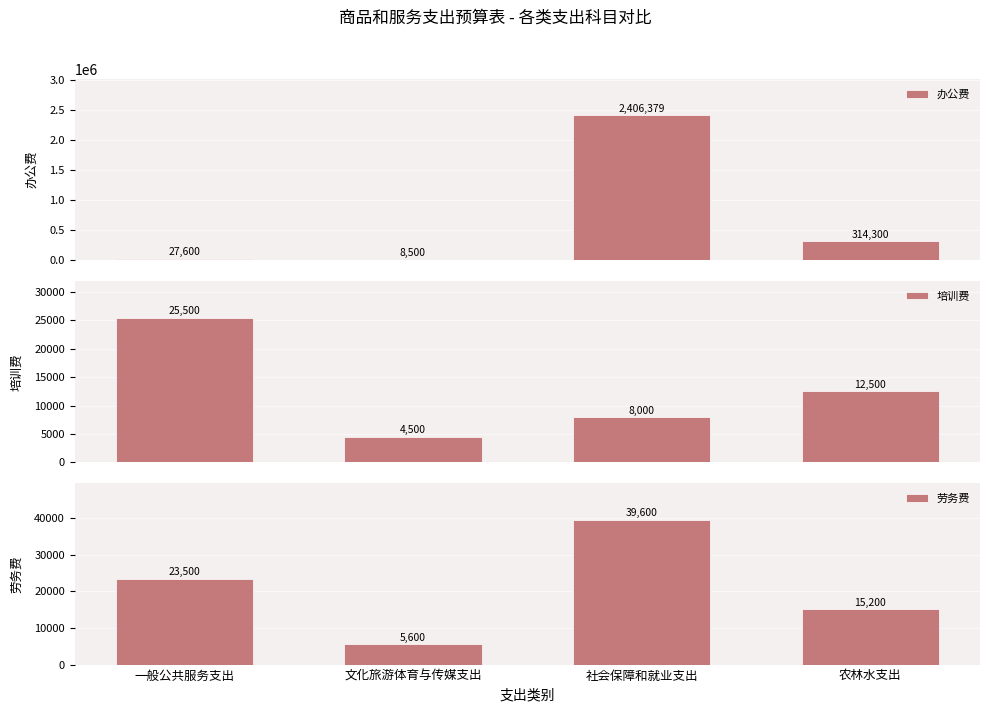

List the series in order of their peak value, lowest first.

培训费, 劳务费, 办公费